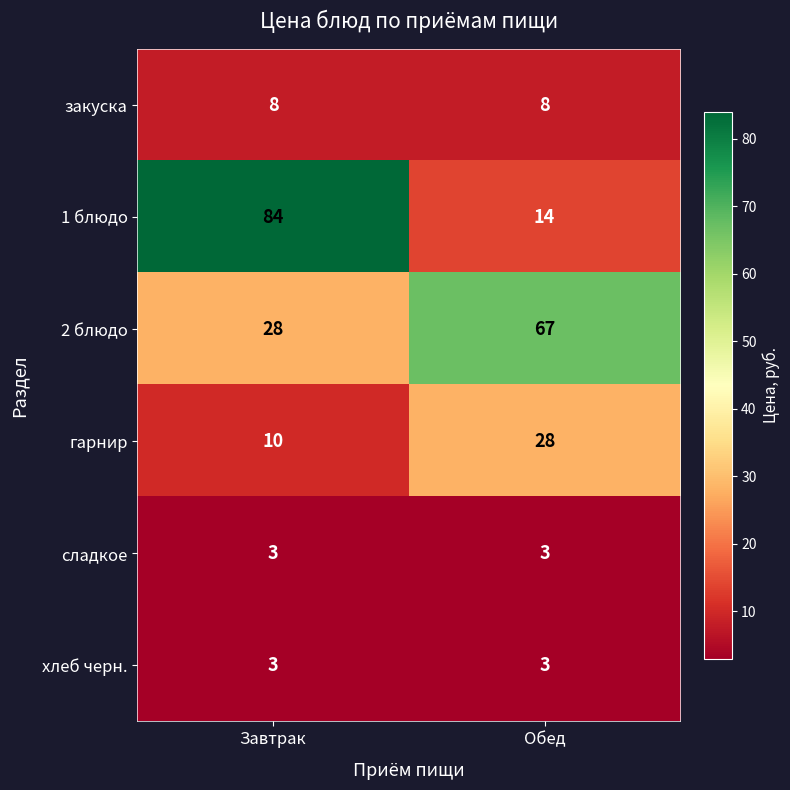

What is the sum of the 1 блюдо values at Обед and Завтрак?

98